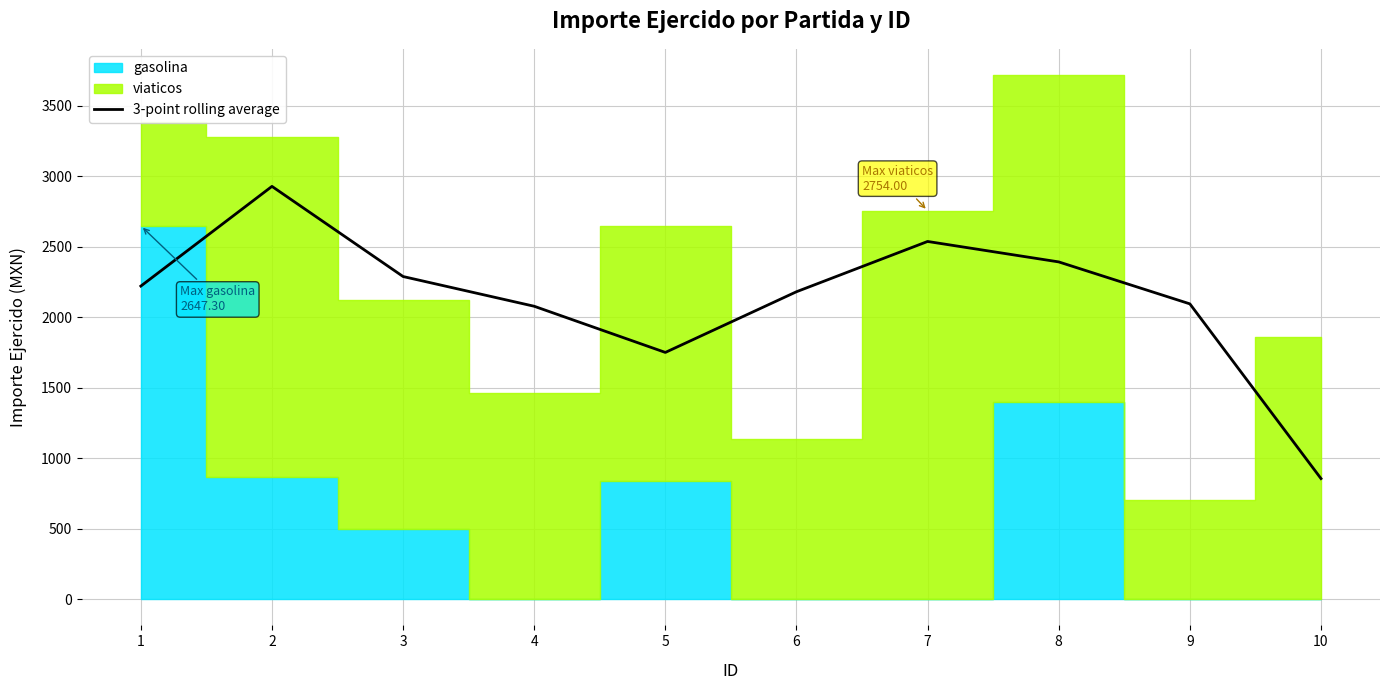

Where is the first local minimum?

5